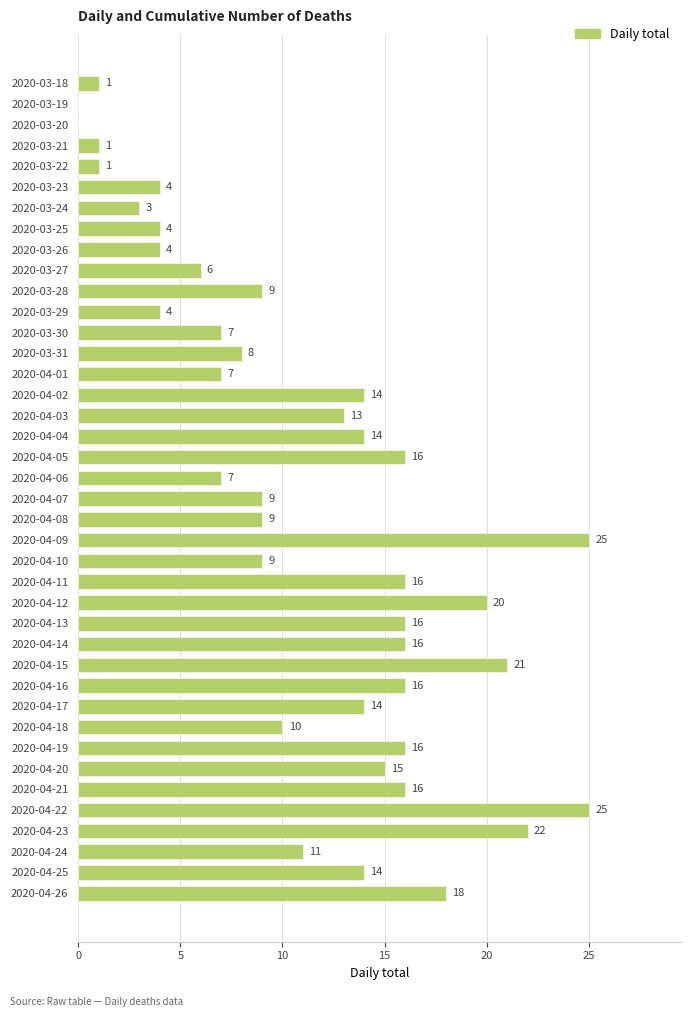

What is the greatest value displayed?

25